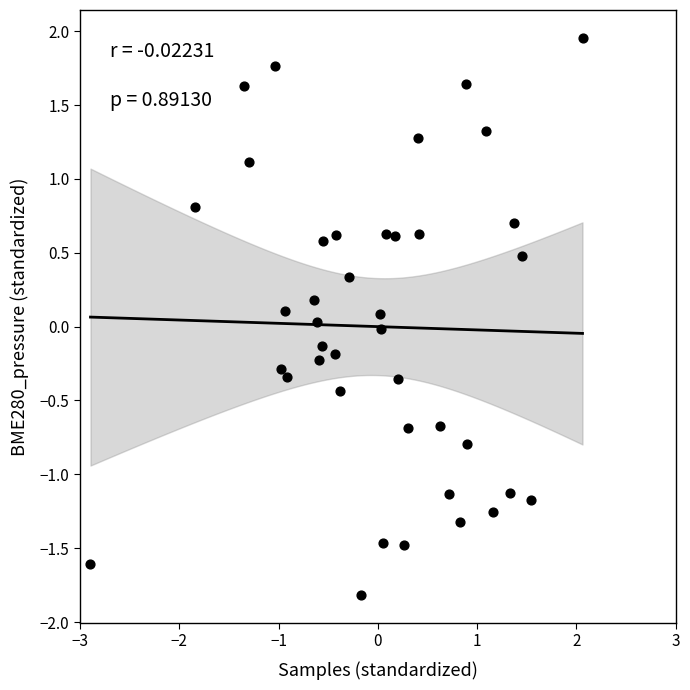

What is the range of Y values (max minus min)?

3.8